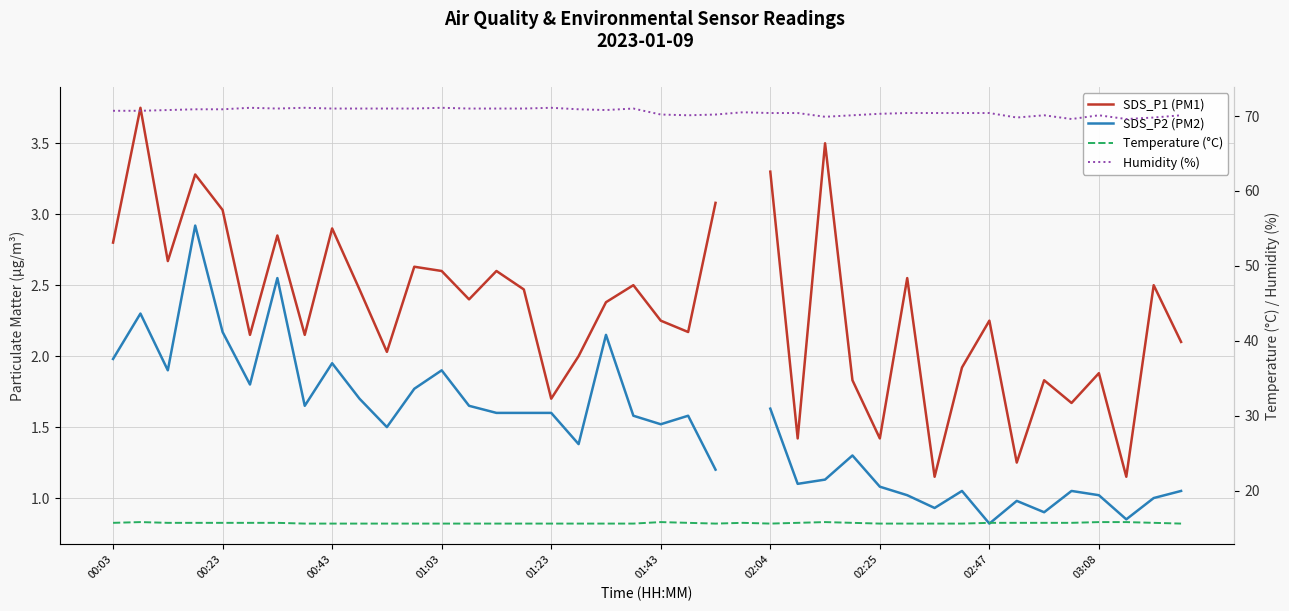

How many lines are shown in the chart?

4